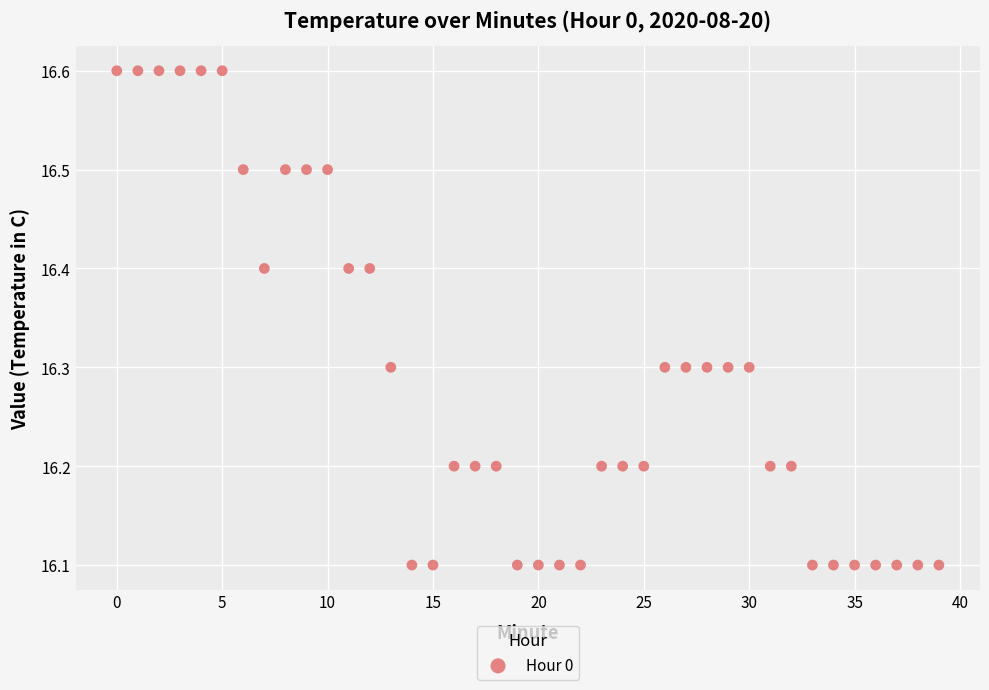

What is the range of Y values (max minus min)?

0.5